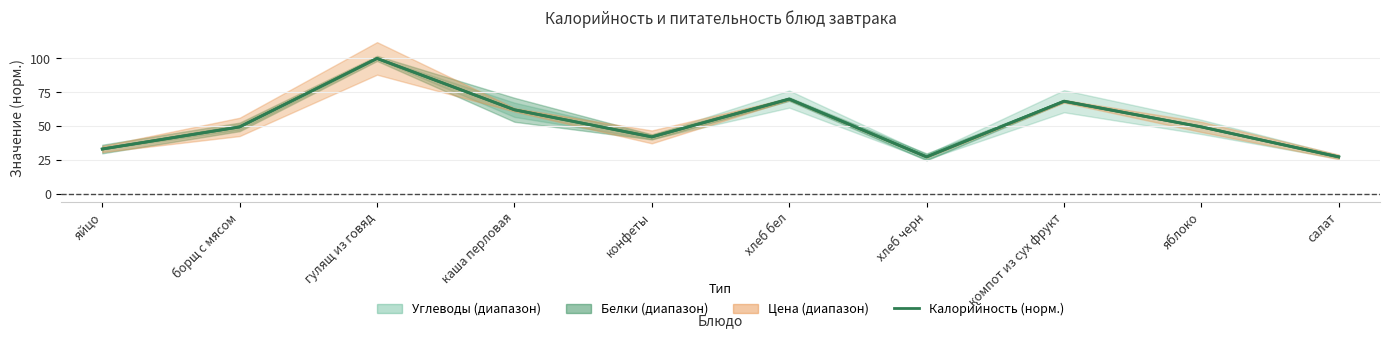

What is the difference between the second highest and minimum values?

42.6